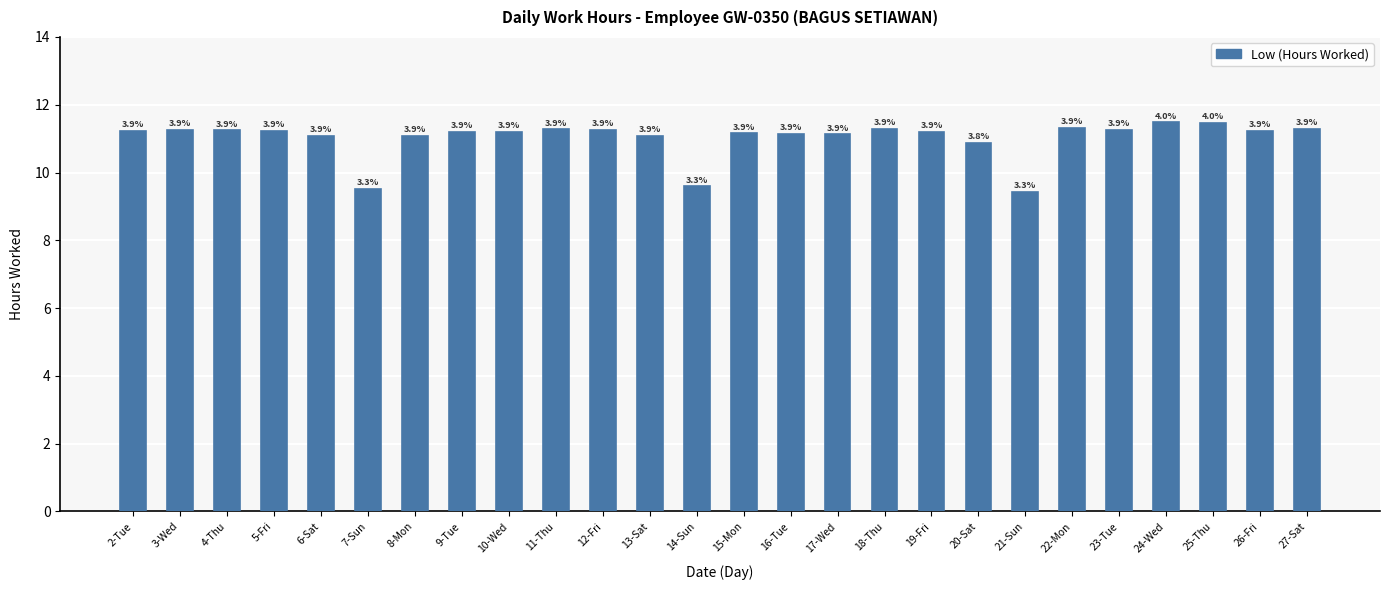

Rank the categories by value from lowest to highest.

21-Sun, 7-Sun, 14-Sun, 20-Sat, 6-Sat, 8-Mon, 13-Sat, 17-Wed, 16-Tue, 15-Mon, 19-Fri, 9-Tue, 10-Wed, 2-Tue, 5-Fri, 26-Fri, 4-Thu, 3-Wed, 23-Tue, 12-Fri, 11-Thu, 18-Thu, 27-Sat, 22-Mon, 25-Thu, 24-Wed